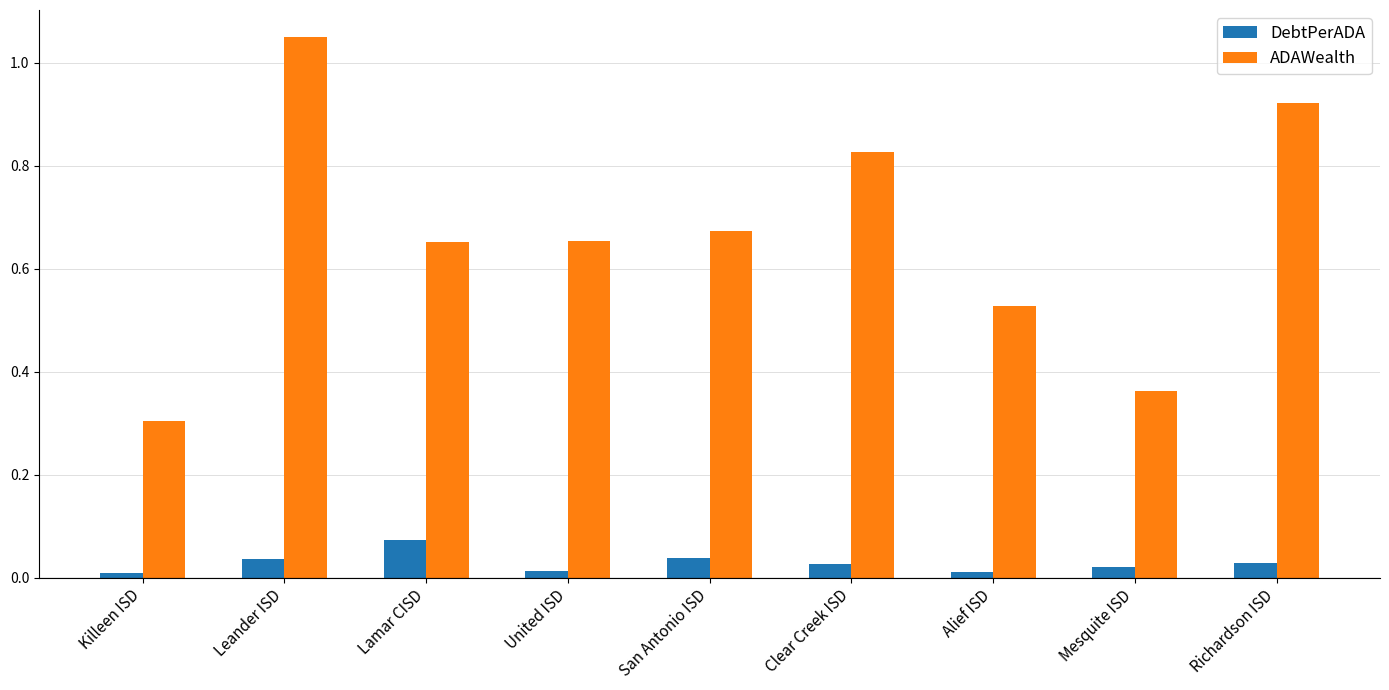

What is the sum of all DebtPerADA values?

0.3